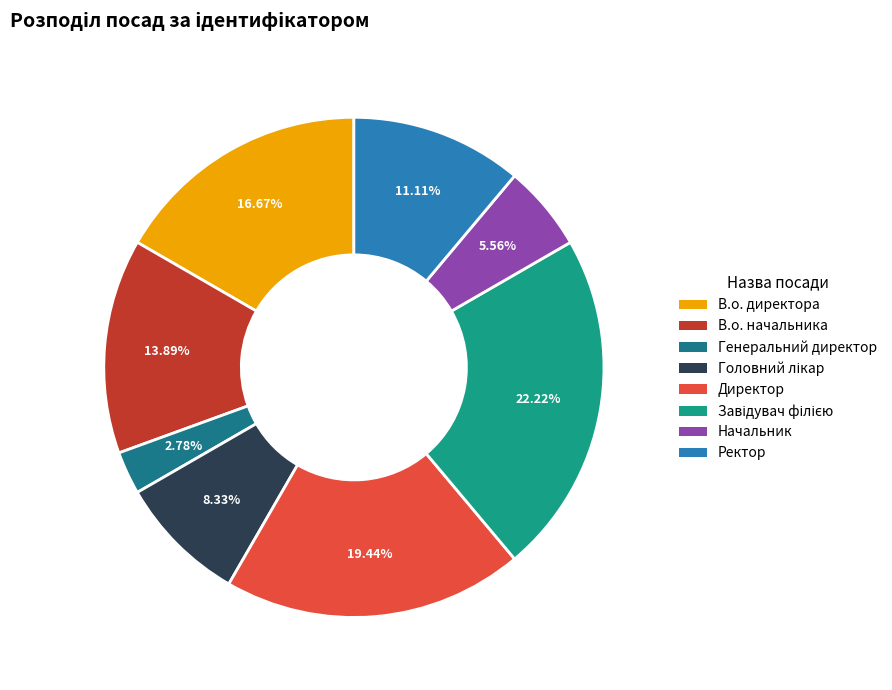

Which category has the biggest portion of the pie?

Завідувач філією